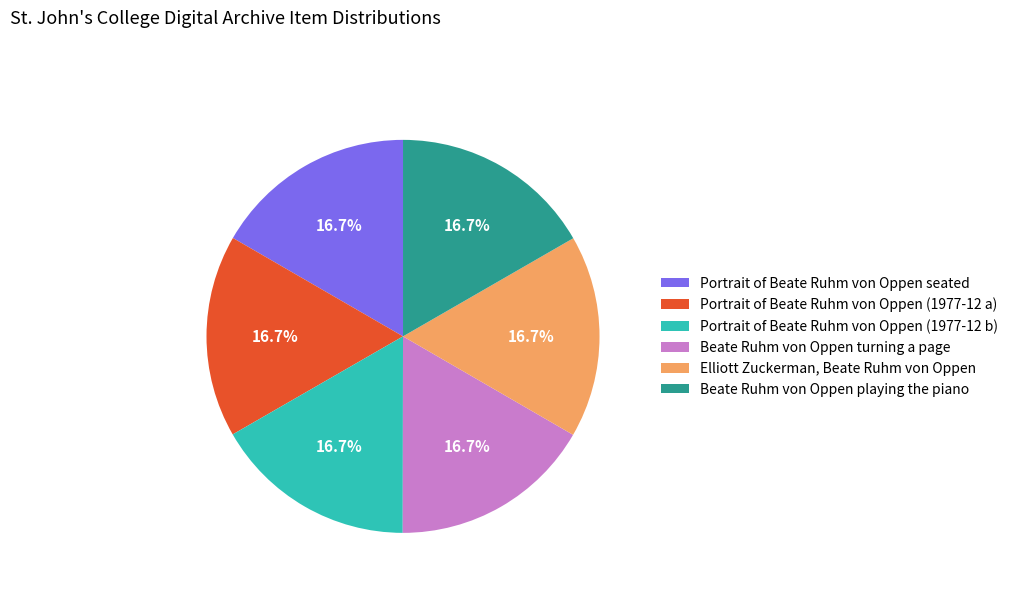

Does any single category account for the majority?

No